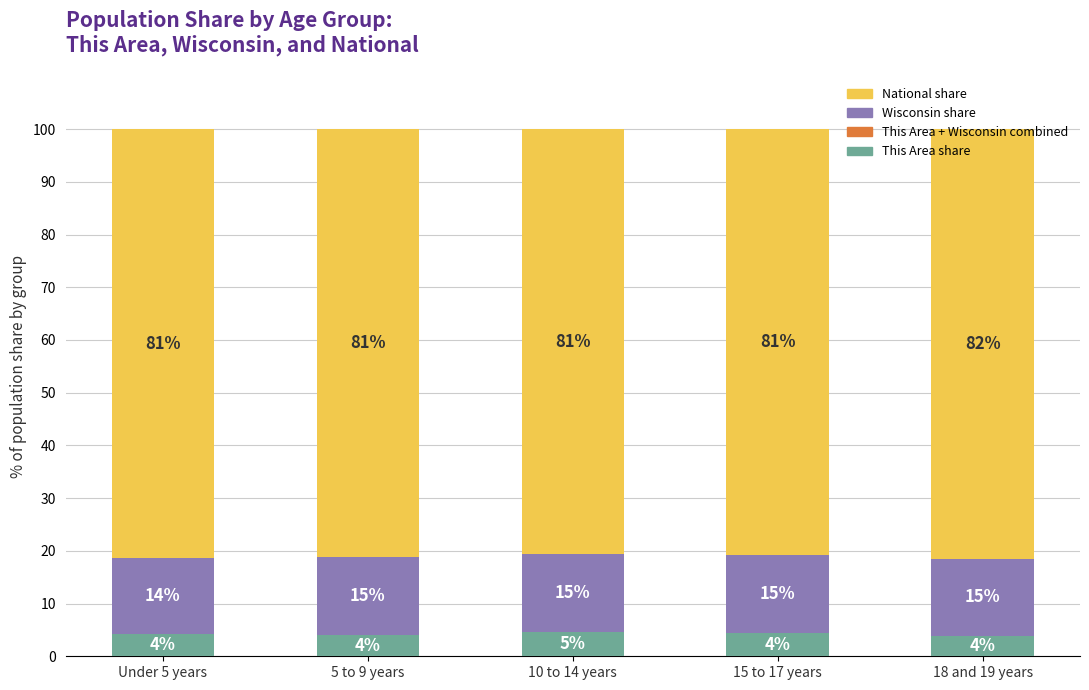

What is the total value across all series at 5 to 9 years?

100.0